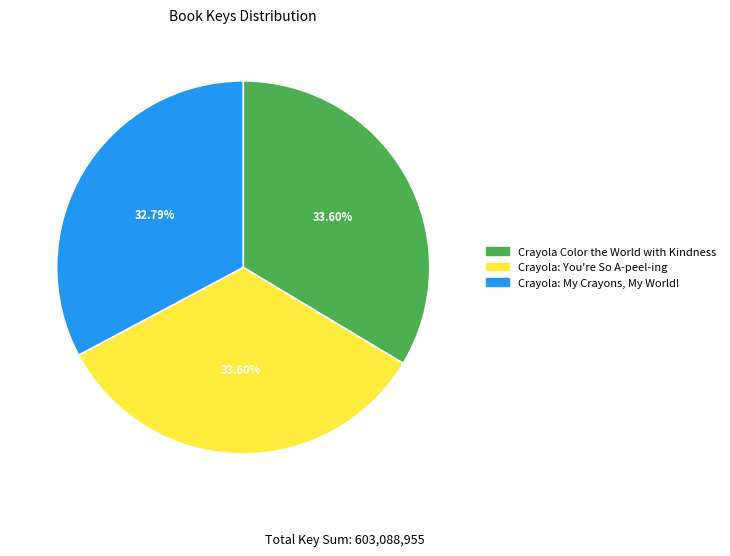

To the nearest percent, what portion does Crayola: You're So A-peel-ing represent?

34%